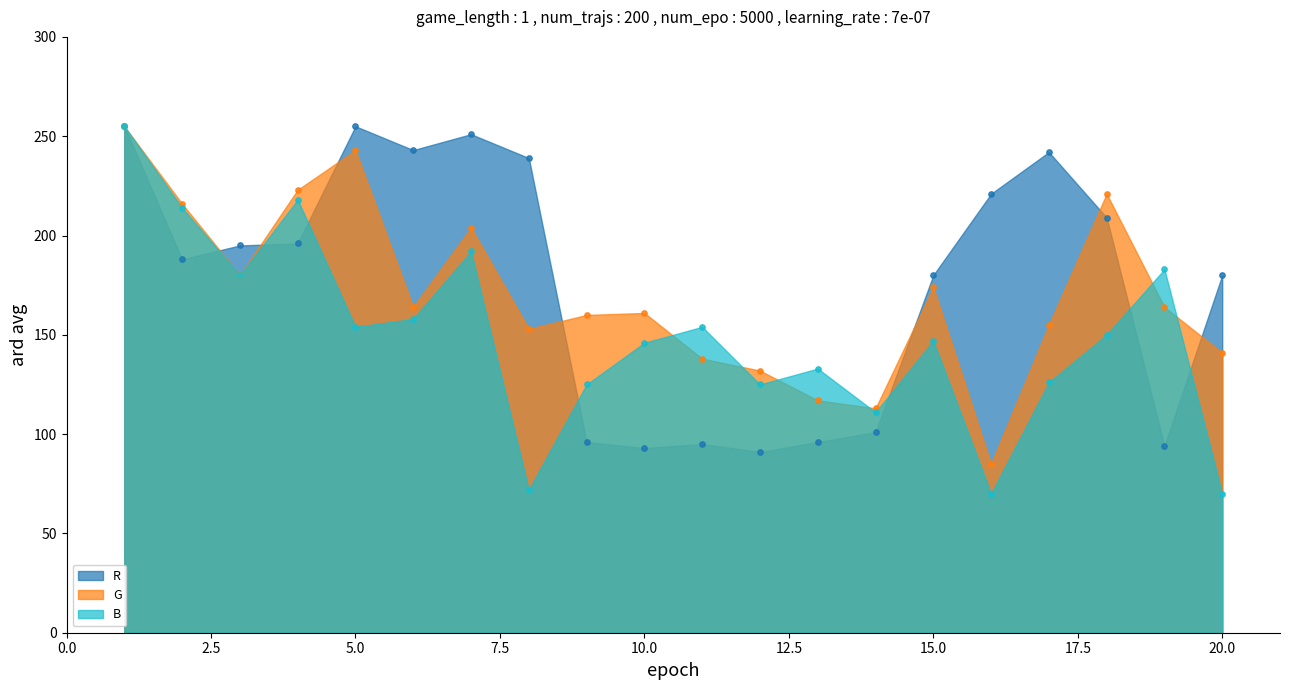

At how many categories does at least one series exceed 142?

17